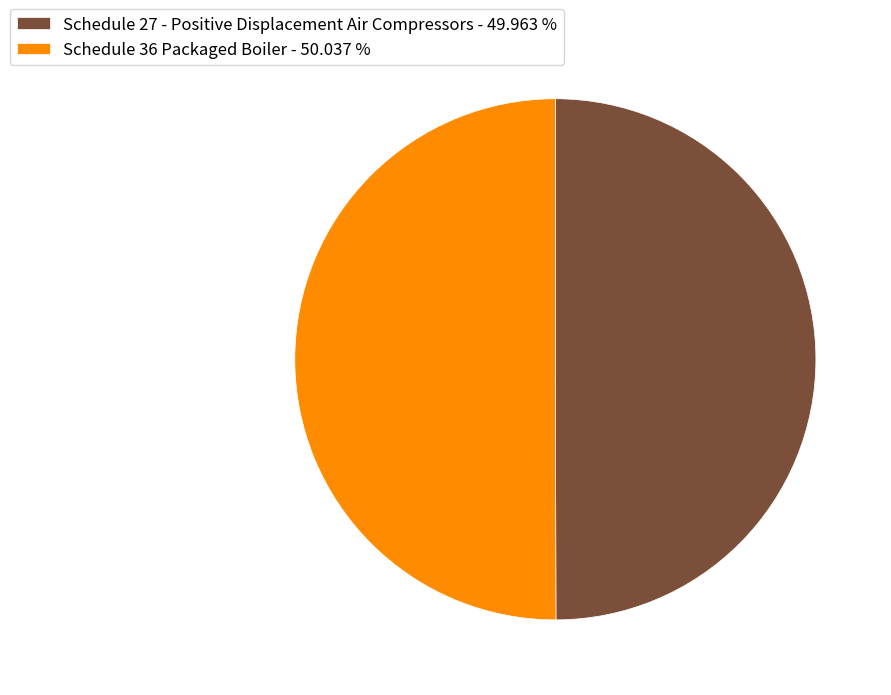

How many slices are in this pie chart?

2